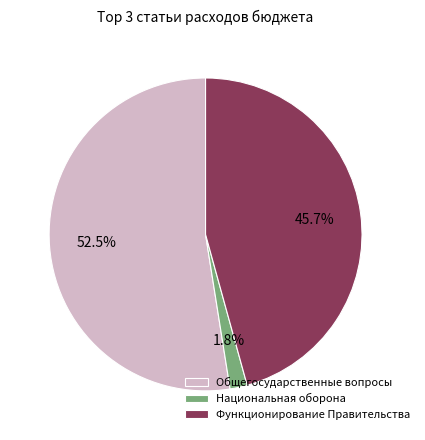

What is the majority slice?

Общегосударственные вопросы